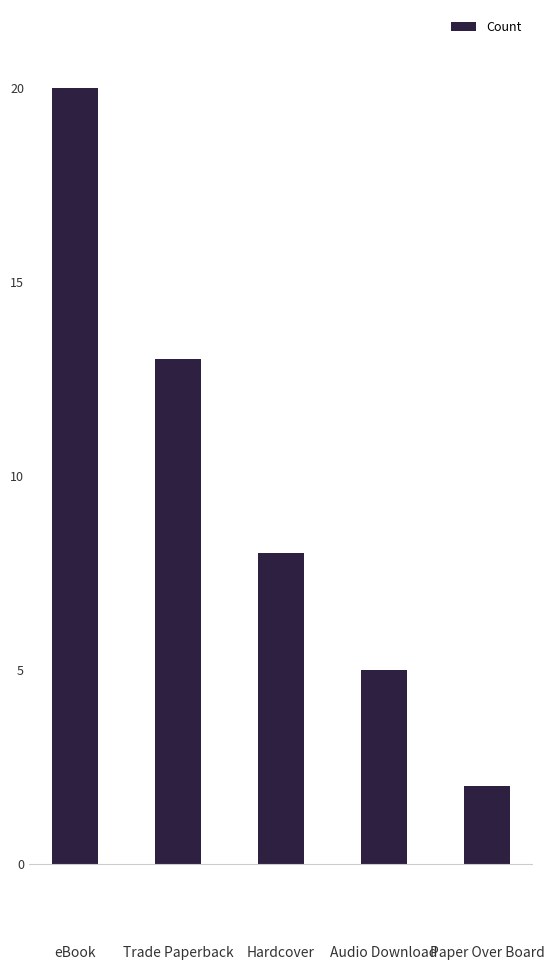

Reading left to right, what are all the values shown in this chart?

20	13	8	5	2